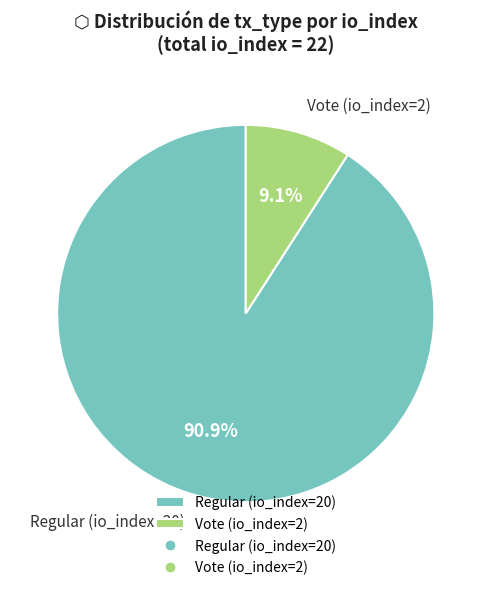

True or false: Regular (io_index=20) accounts for 91% of the total.

True